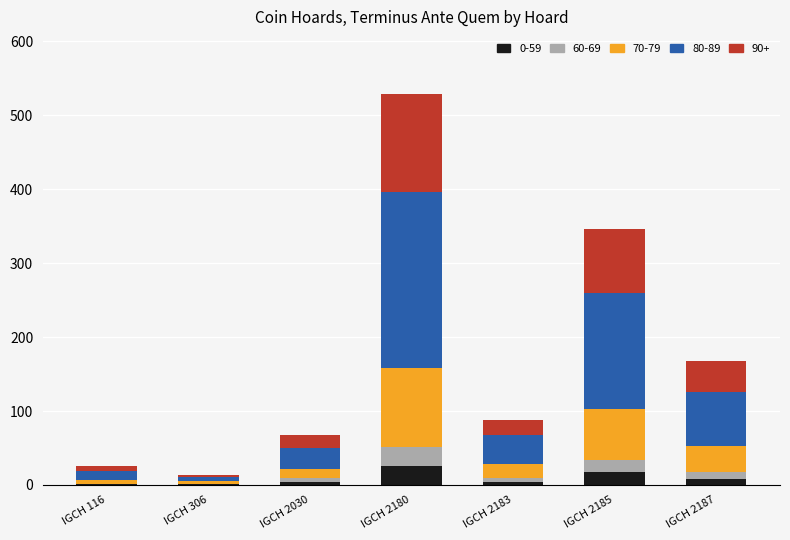

At which category is the sum across all series the highest?

IGCH 2180